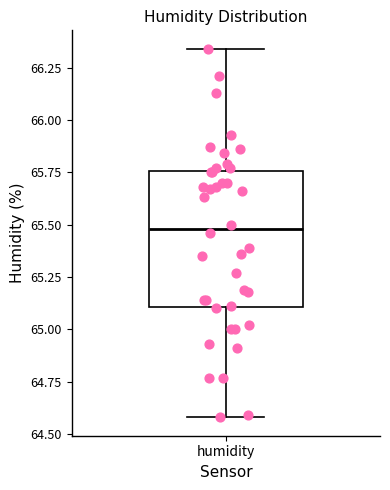

Where is the upper edge of the box for humidity on the y-axis? The values are not printed on the chart, so give them approximately, as read against the axis.

65.75